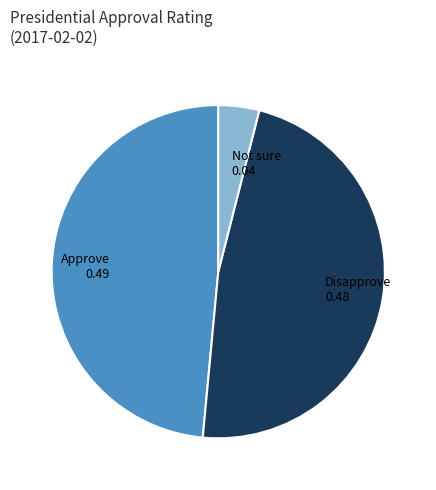

Is it true that Disapprove is 48% of the pie?

True